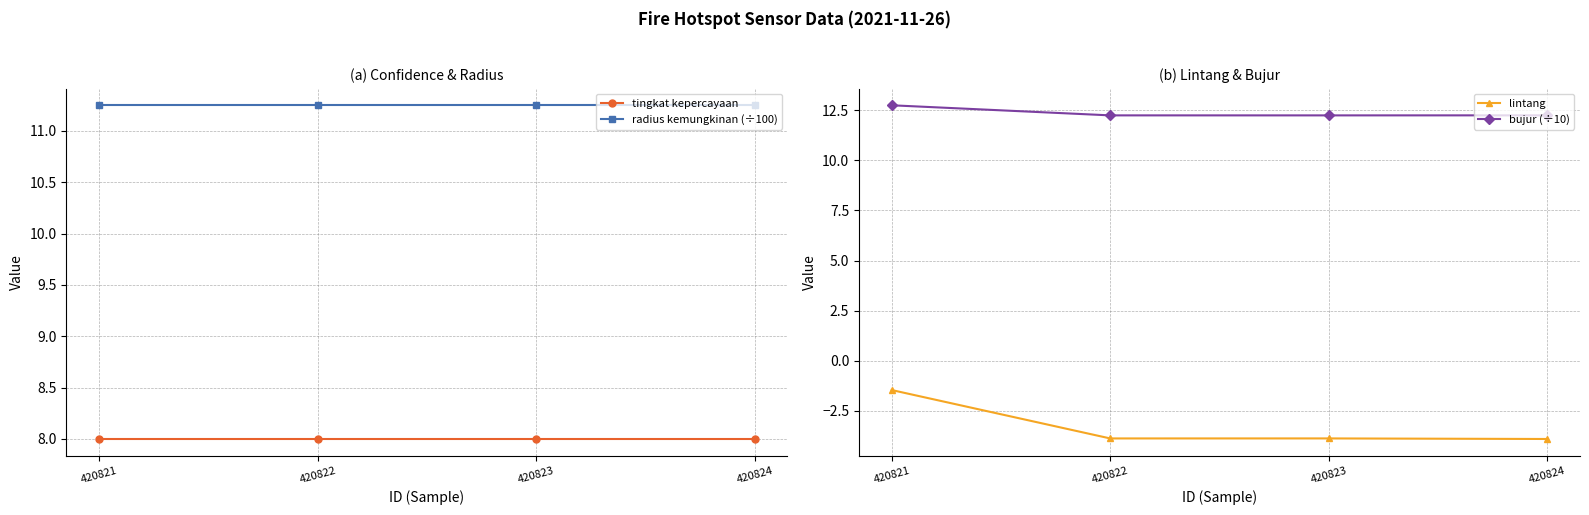

What is the difference between the lintang values at 420823 and 420821?

2.4